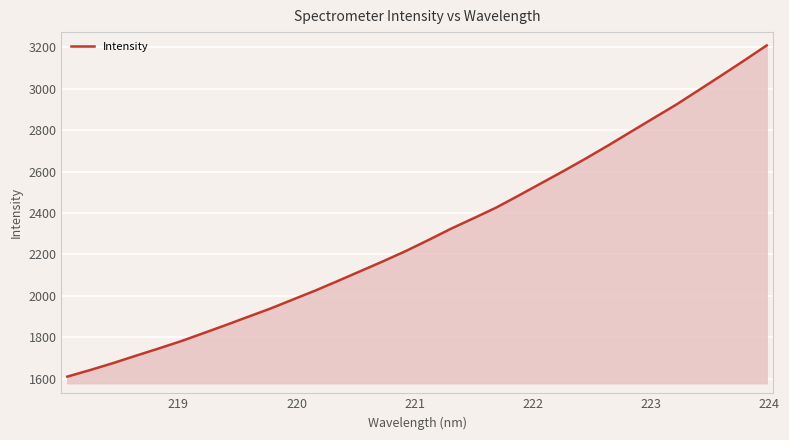

What is the maximum value shown in the chart?

3208.7